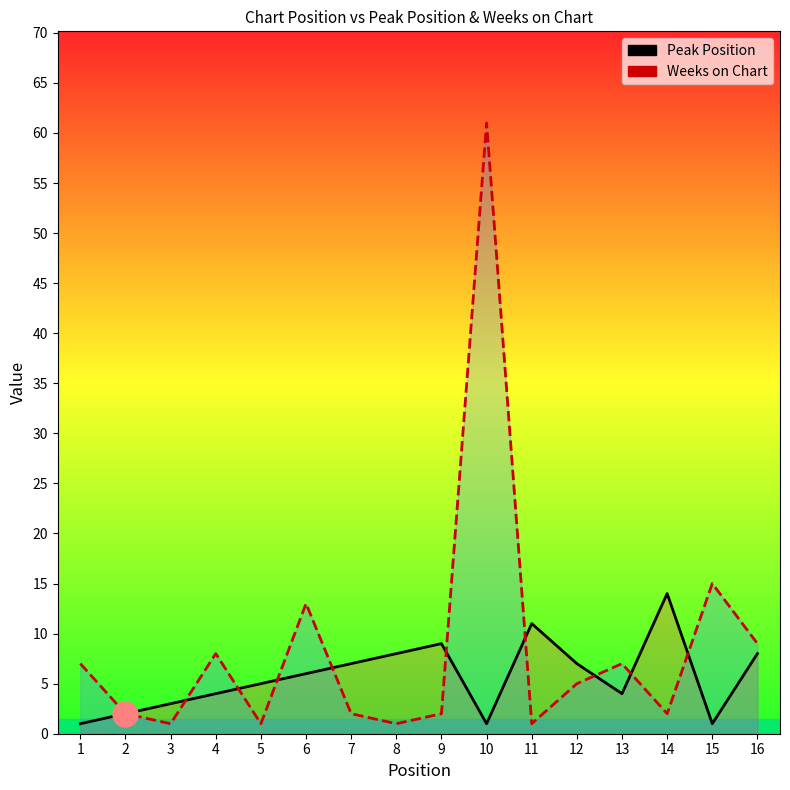

Rank the series by their maximum value, from lowest to highest.

Peak Position, Weeks on Chart